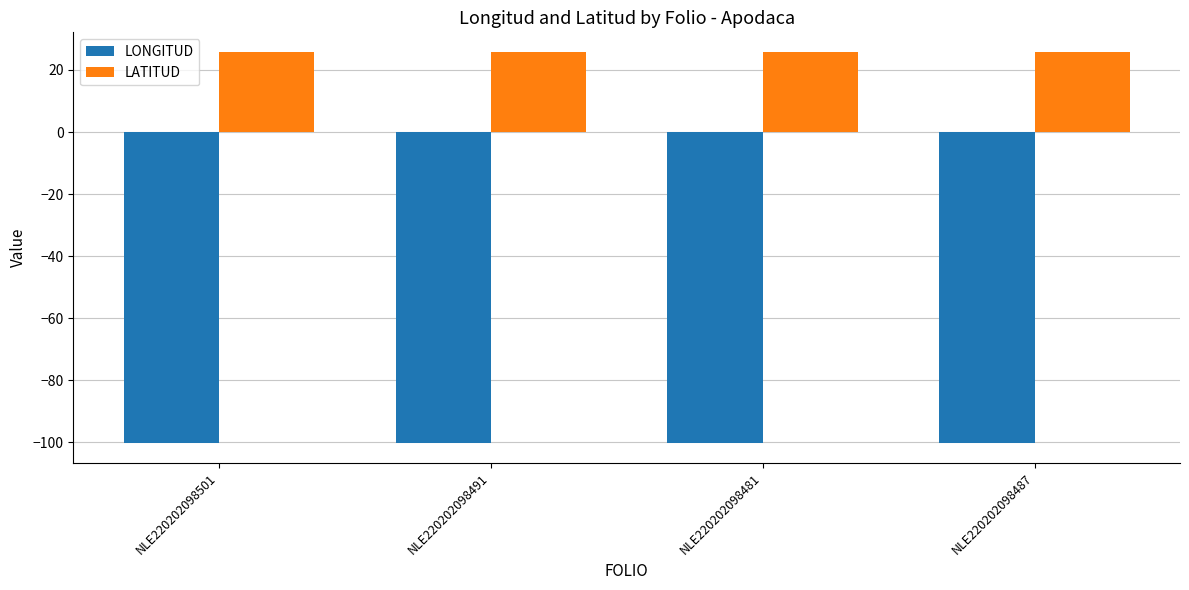

What is the value of the LATITUD bar at the 4th from the left?

25.8